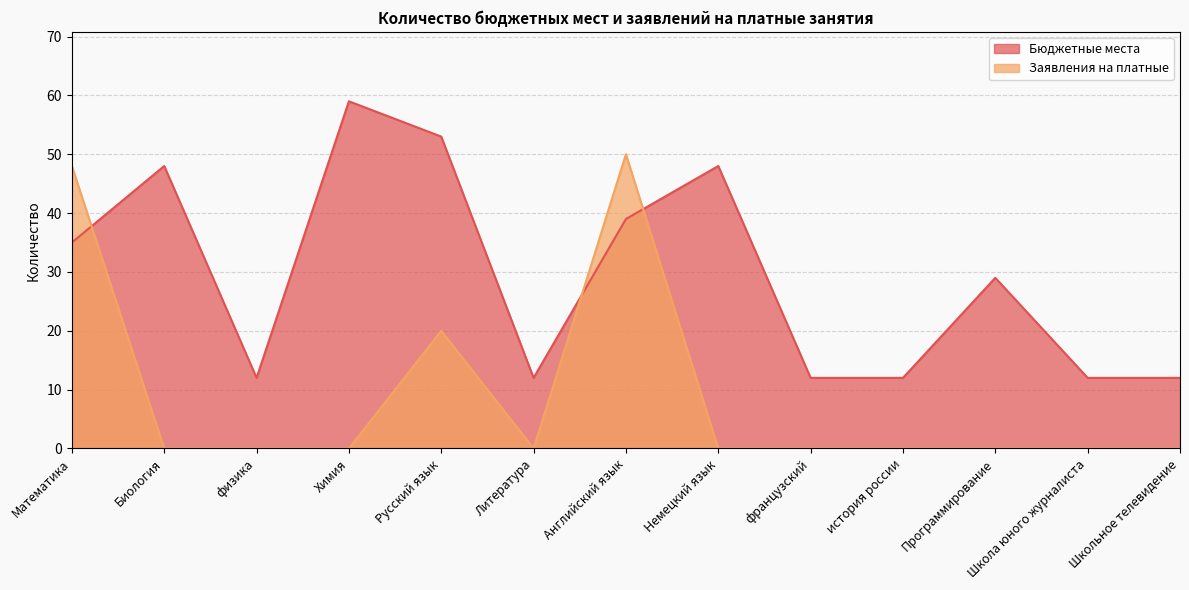

What are all the series names shown in the legend?

Бюджетные места, Заявления на платные